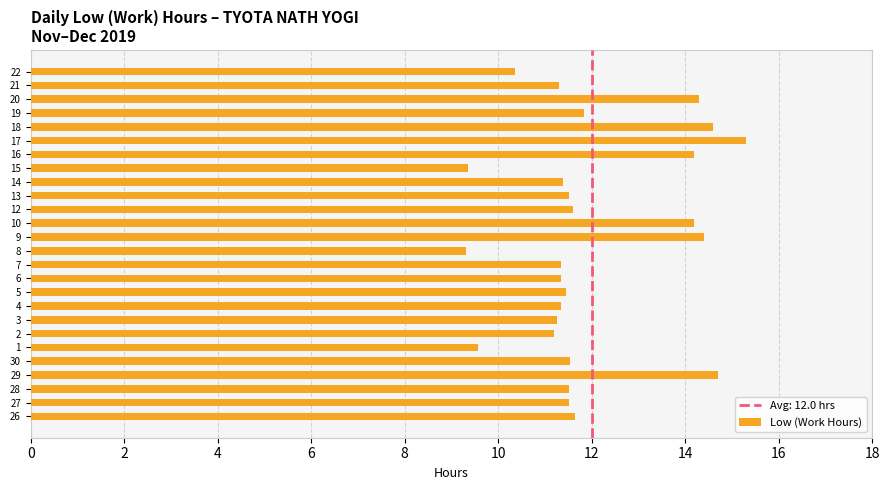

What is the sum of the values at 21 and 8?

20.6